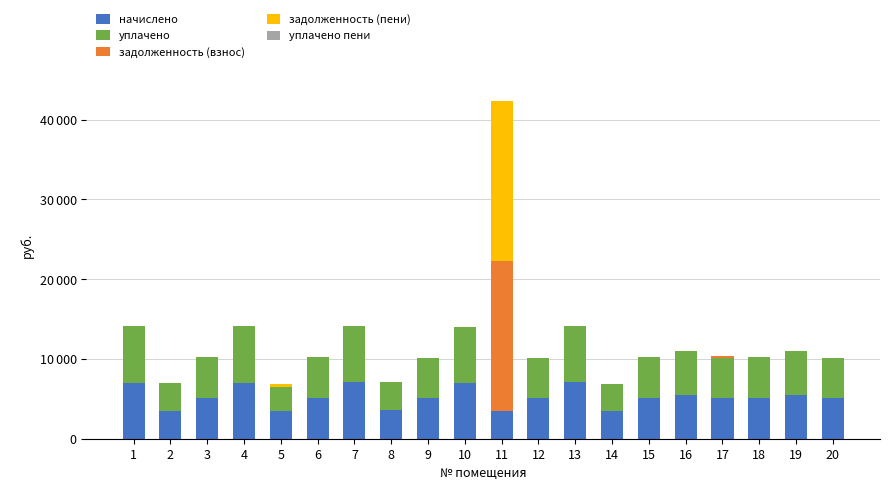

Are the bars horizontal?

No